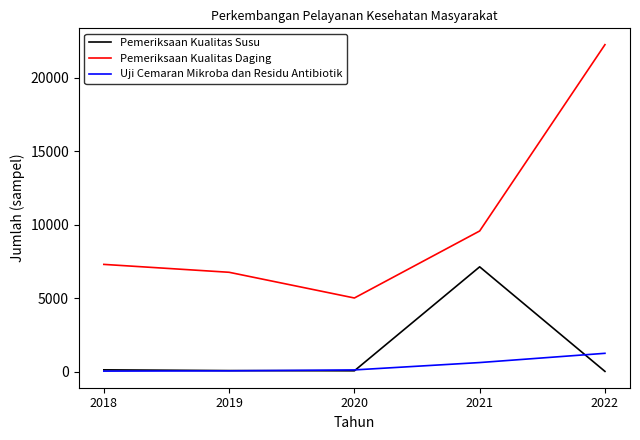

What is the sum of the Pemeriksaan Kualitas Susu values at 2020 and 2018?

185